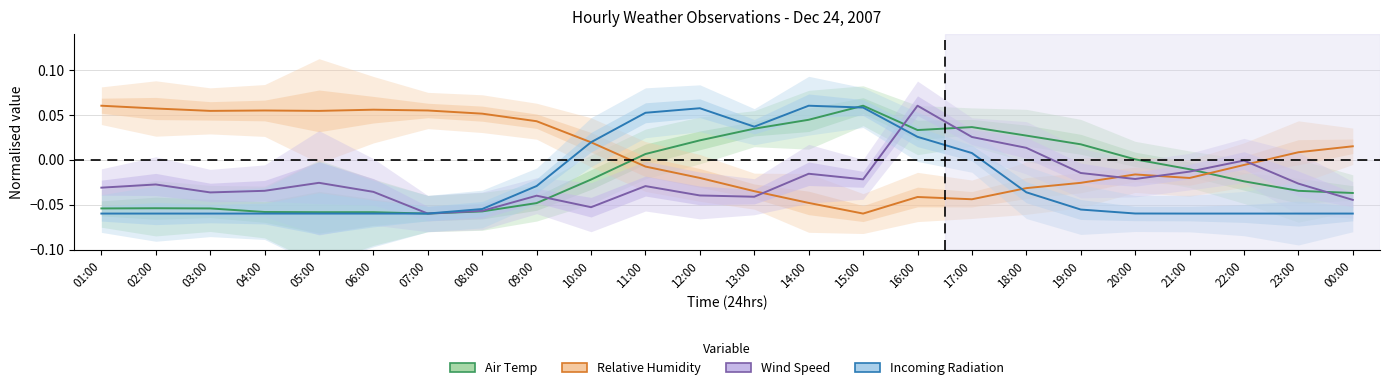

Which category has the lowest value in the Incoming Radiation series?

21:00